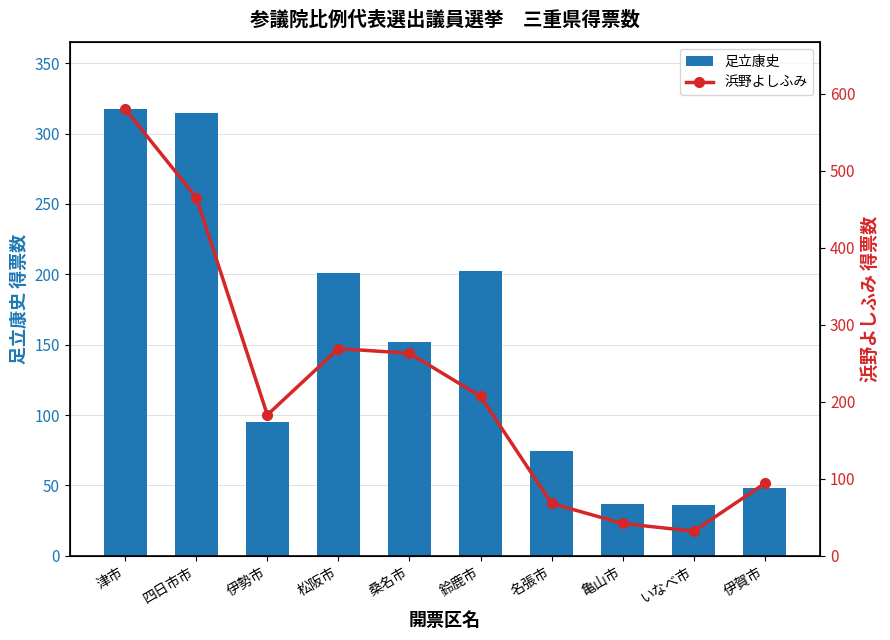

At how many categories does at least one series exceed 244?

4